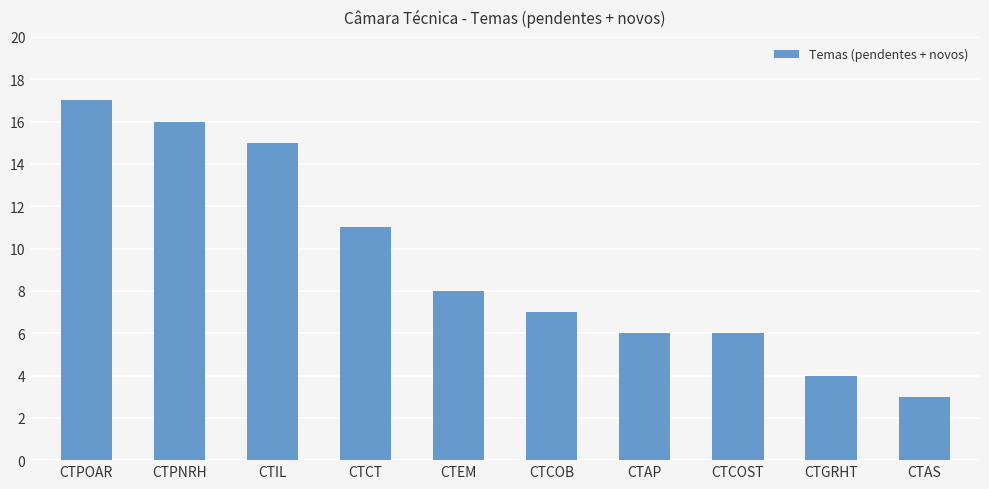

What is the ratio of the value at CTGRHT to the value at CTCT?

0.4